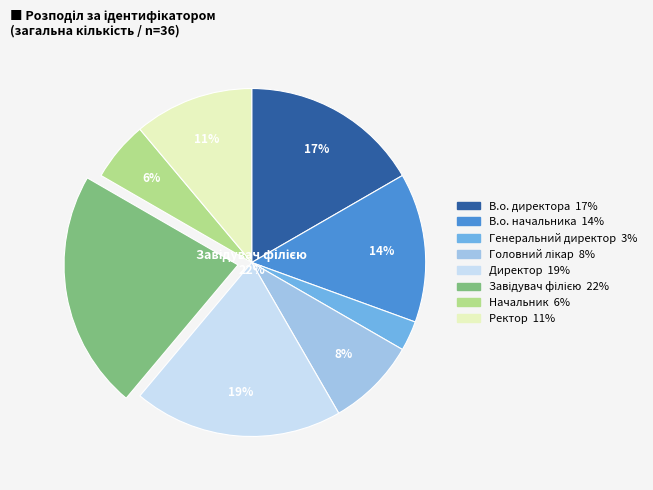

To the nearest percent, what is the difference between the В.о. директора and Начальник slice percentages?

11%